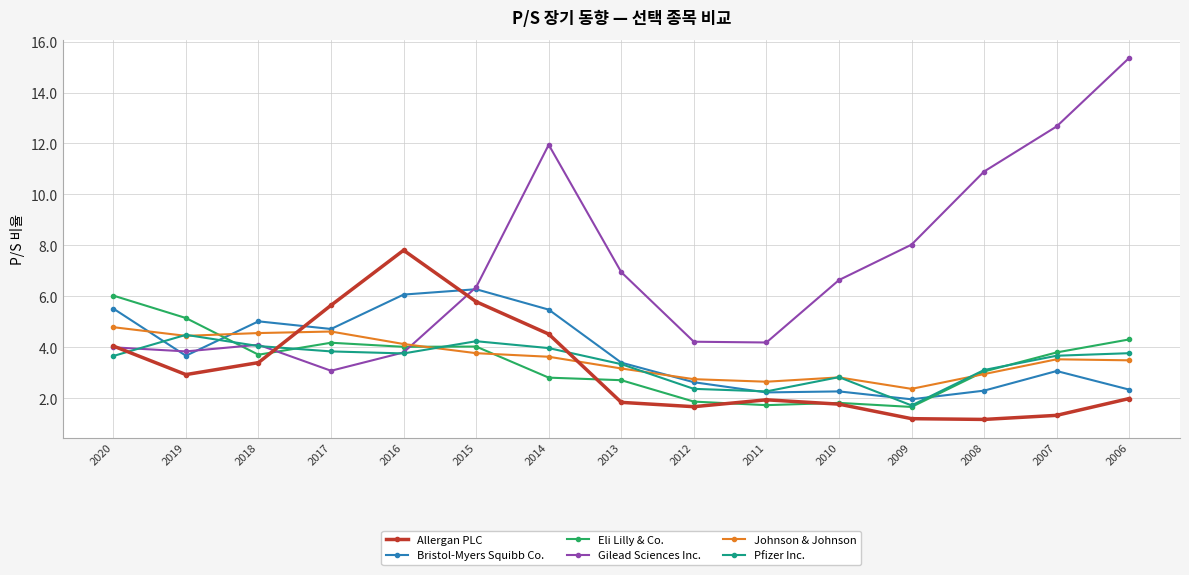

Which series has the largest range (max minus min)?

Gilead Sciences Inc.